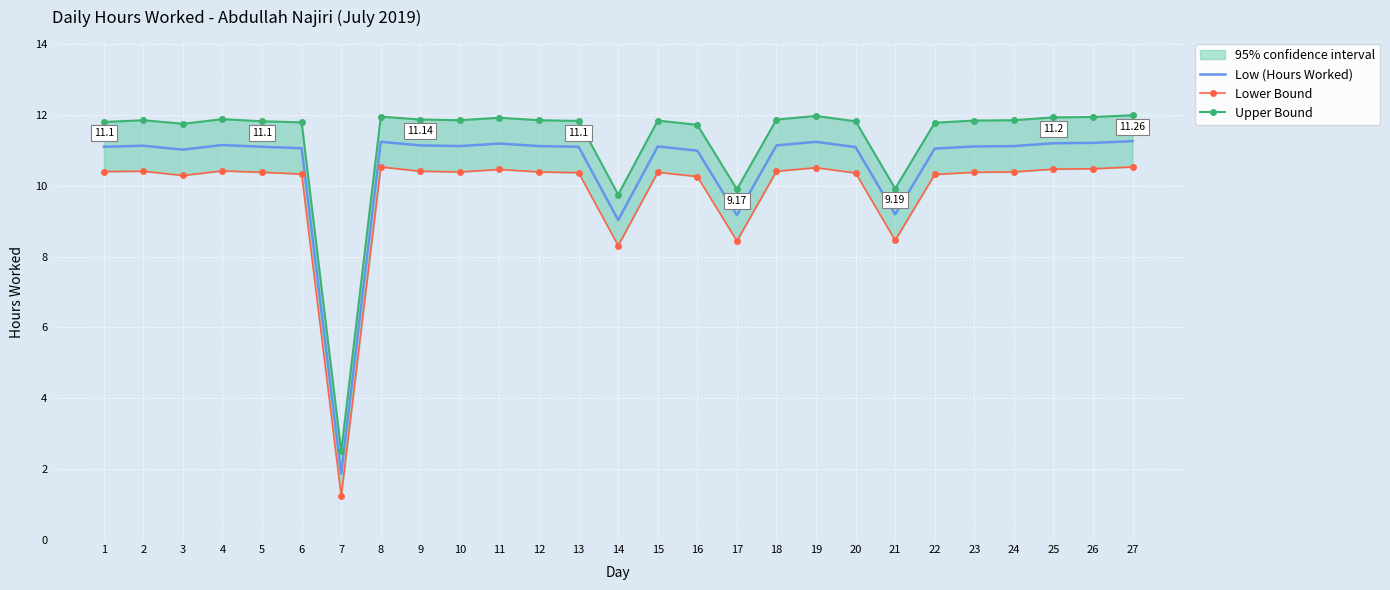

Between 1 and 21, which series saw the biggest shift?

Lower Bound